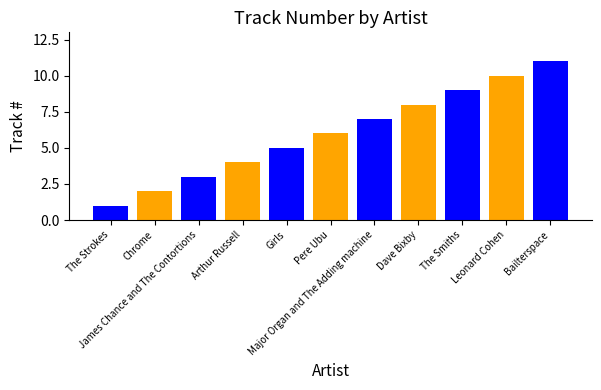

Which category has the highest value across all series?

Bailterspace